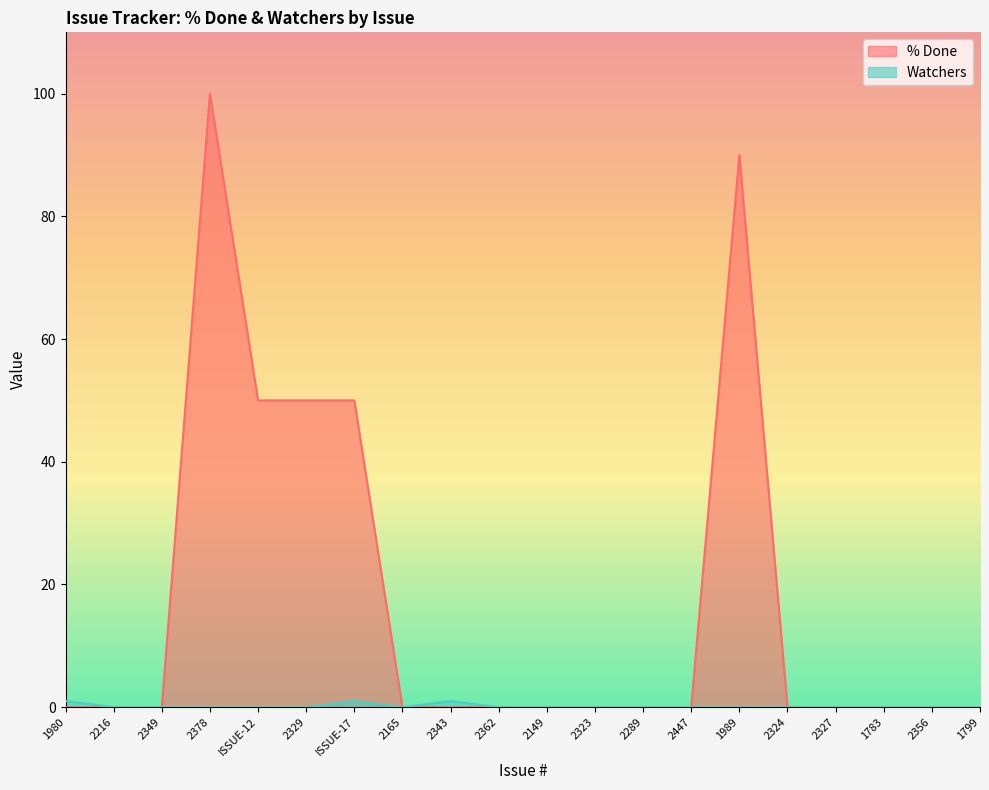

Reading left to right, transcribe all the data shown in this chart.

% Done: 0	0	0	100	50	50	50	0	0	0	0	0	0	0	90	0	0	0	0	0
Watchers: 1	0	0	0	0	0	1	0	1	0	0	0	0	0	0	0	0	0	0	0